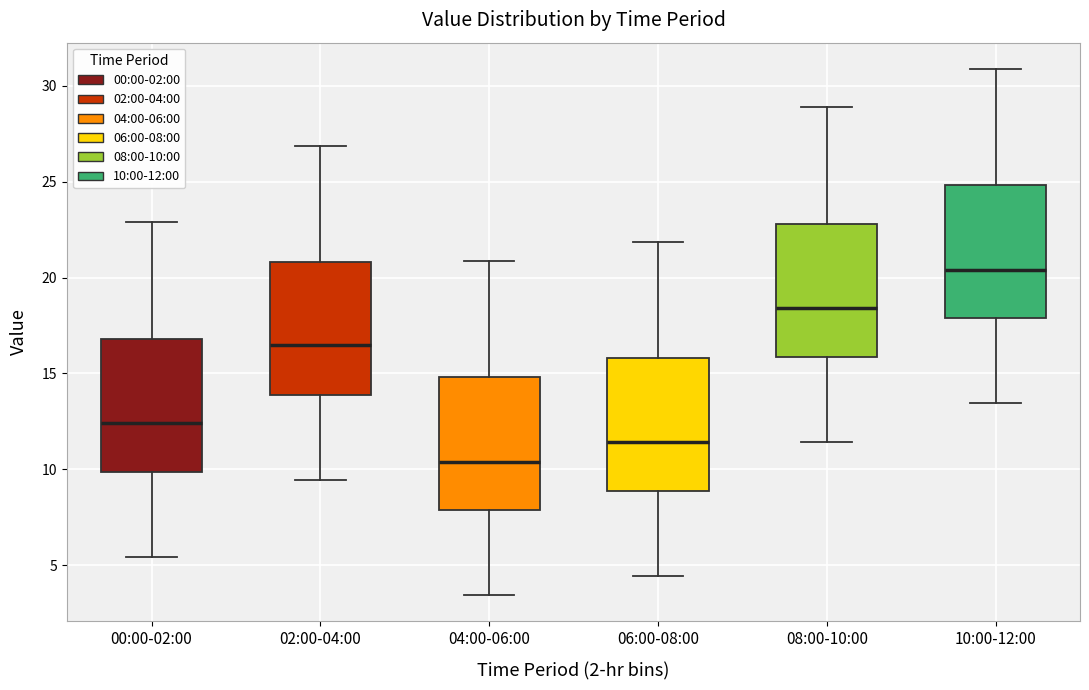

Where does the lower whisker of the box for 08:00-10:00 end on the y-axis? The values are not printed on the chart, so give them approximately, as read against the axis.

11.5